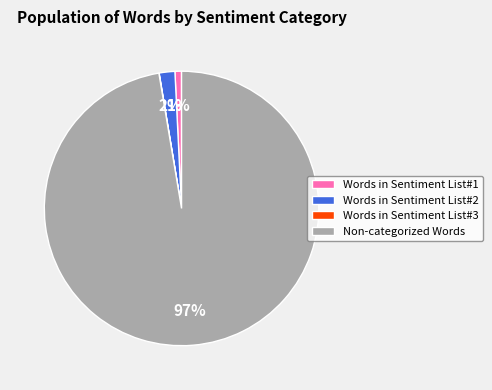

Between Non-categorized Words and Words in Sentiment List#2, which is larger?

Non-categorized Words